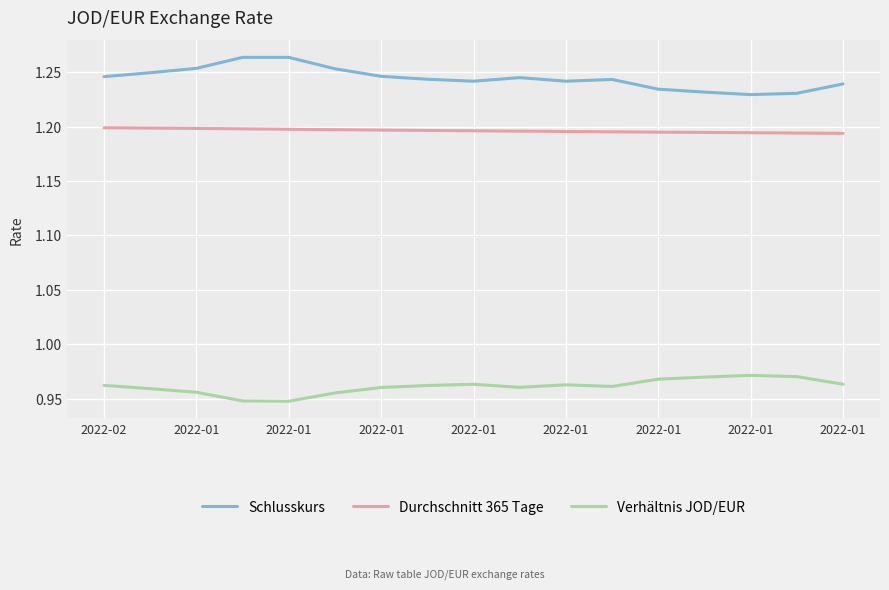

List the series in order of their peak value, highest first.

Schlusskurs, Durchschnitt 365 Tage, Verhältnis JOD/EUR